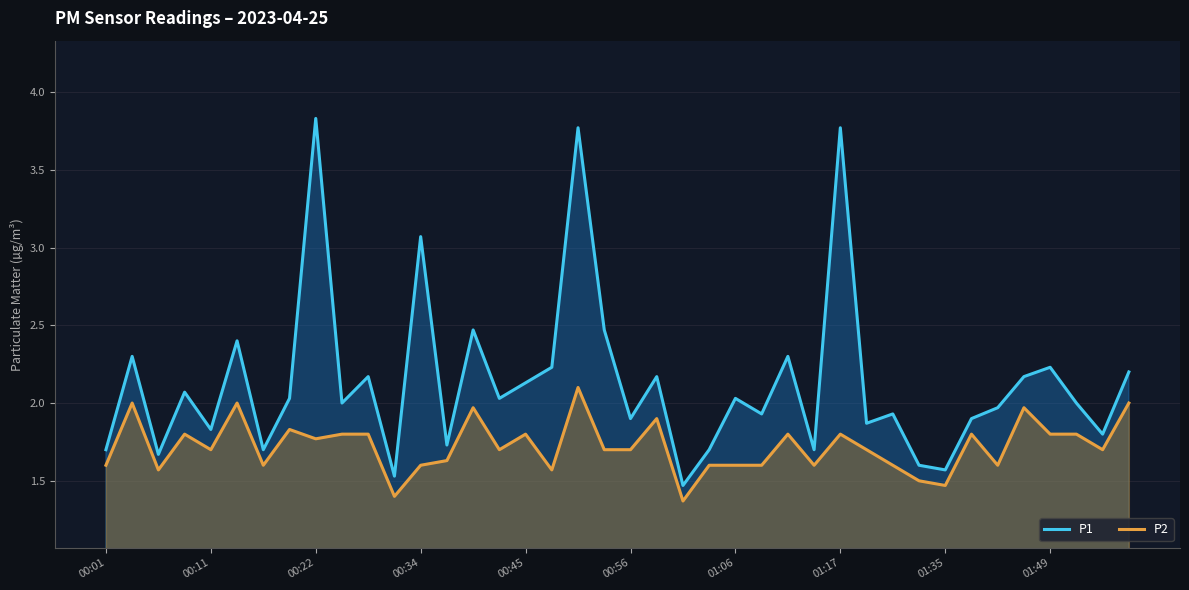

True or false: P2 and P1 cross at least once.

False